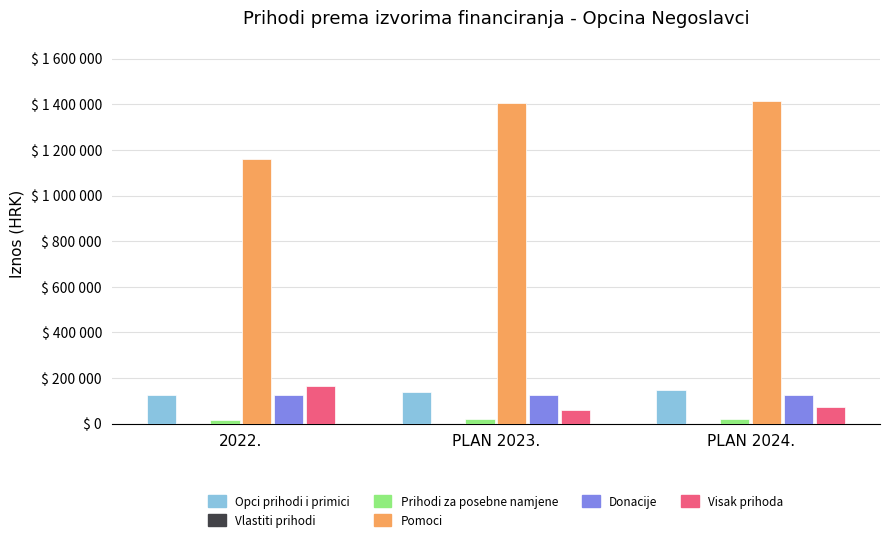

Is it true that Pomoci equals 2170976.5 at PLAN 2024.?

False